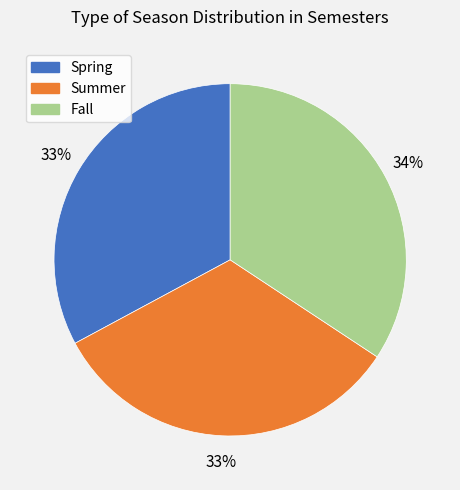

Is there a majority slice in this chart?

No